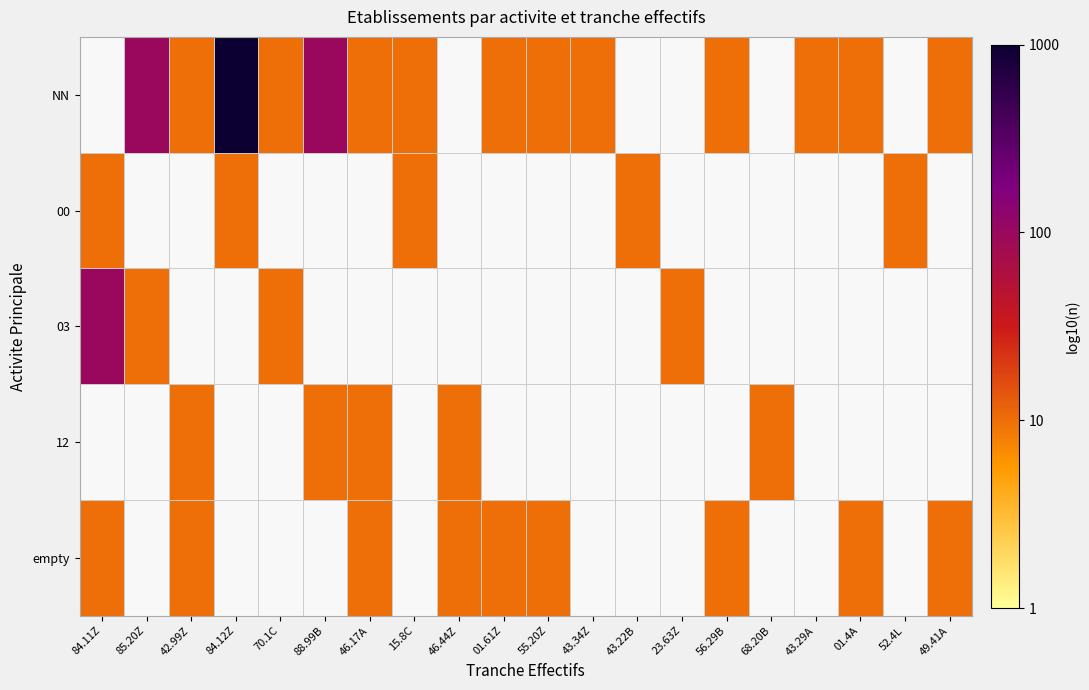

At which category does the chart reach its minimum across all series?

42.99Z